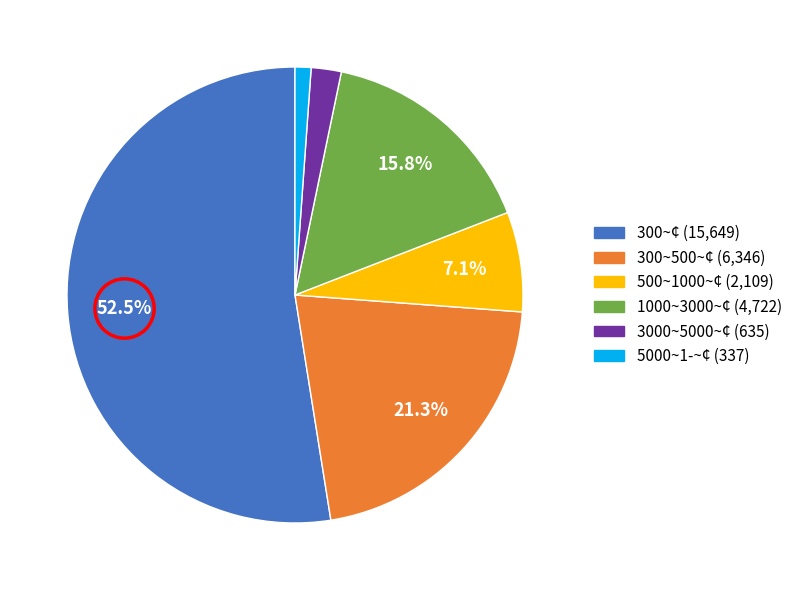

Between 1000~3000~¢ (4,722) and 300~500~¢ (6,346), which is larger?

300~500~¢ (6,346)